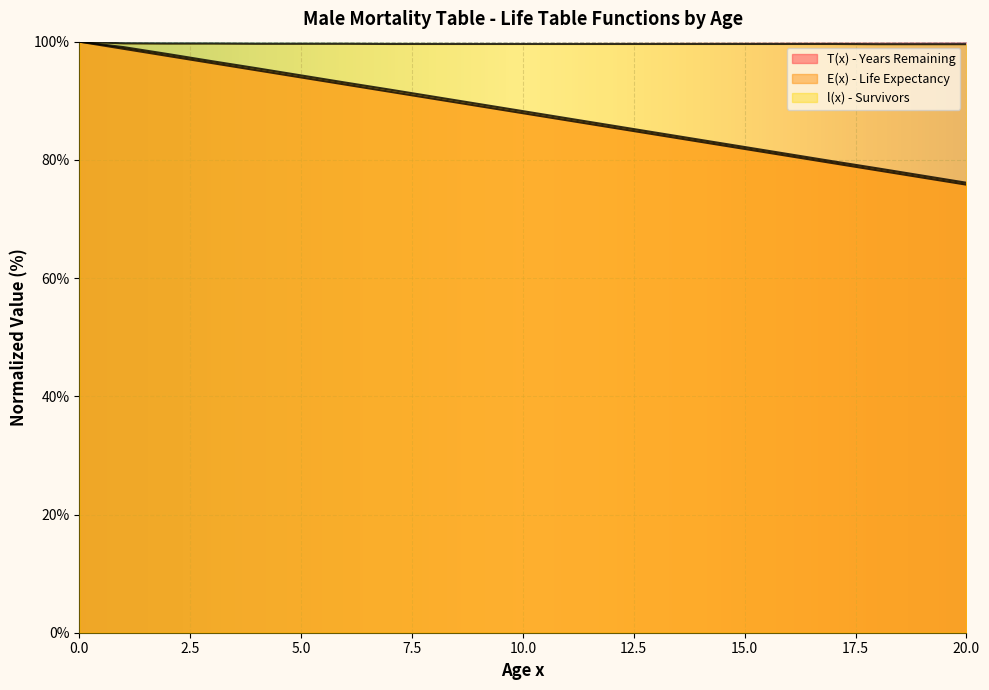

Rank the series at 5 from highest to lowest value.

l(x) - Survivors, E(x) - Life Expectancy, T(x) - Years Remaining